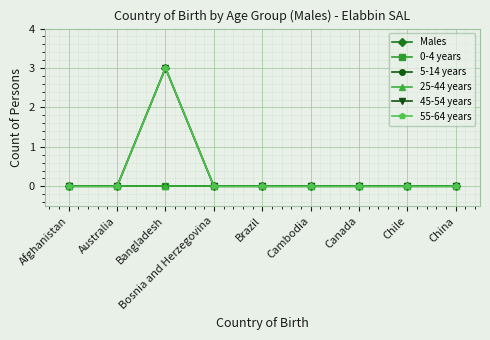

True or false: 45-54 years and 0-4 years cross at least once.

False